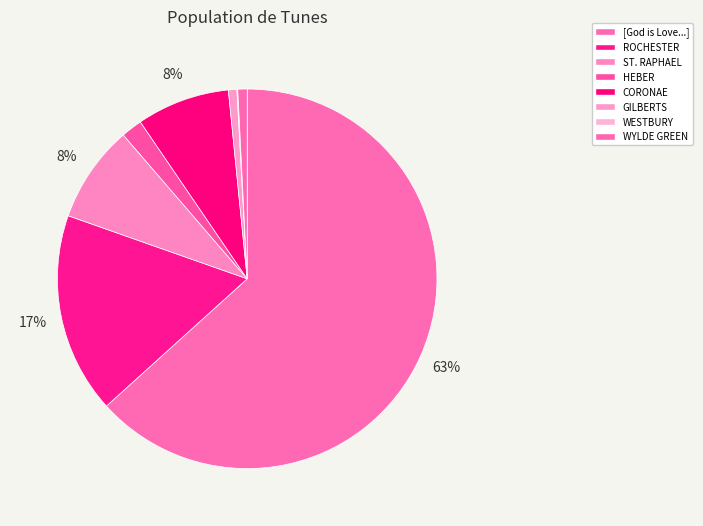

What is the smallest slice in the pie chart?

WESTBURY